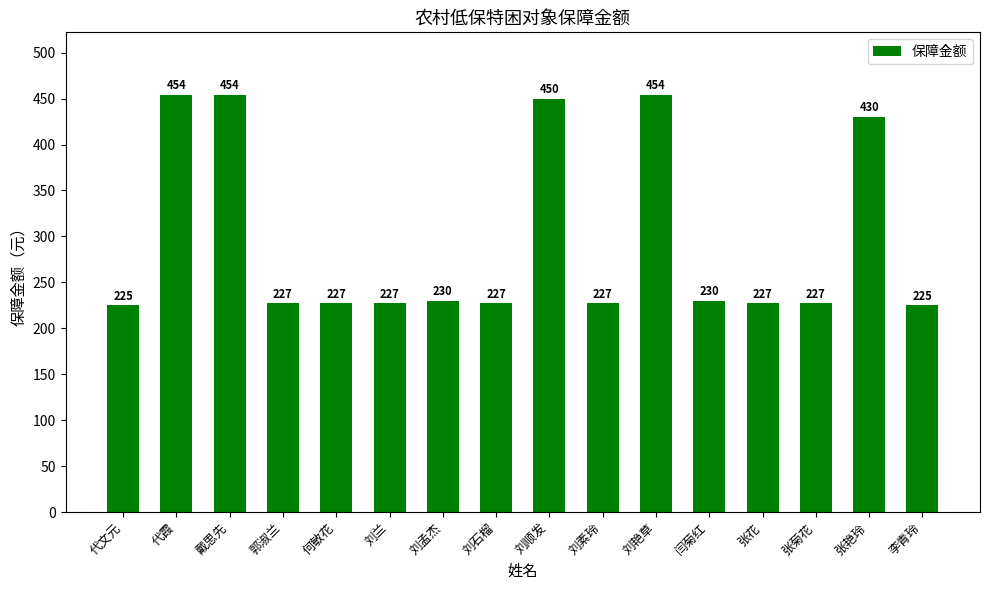

Which has a higher value, 张菊花 or 张艳玲?

张艳玲